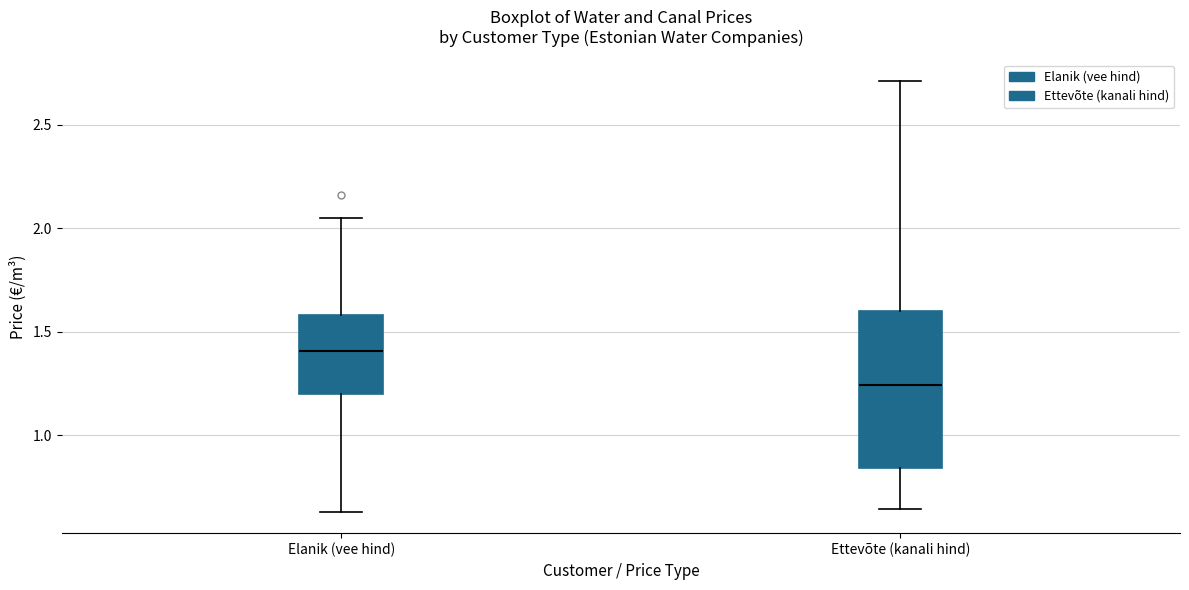

Where is the lower edge of the box for Elanik (vee hind) on the y-axis? The values are not printed on the chart, so give them approximately, as read against the axis.

1.20